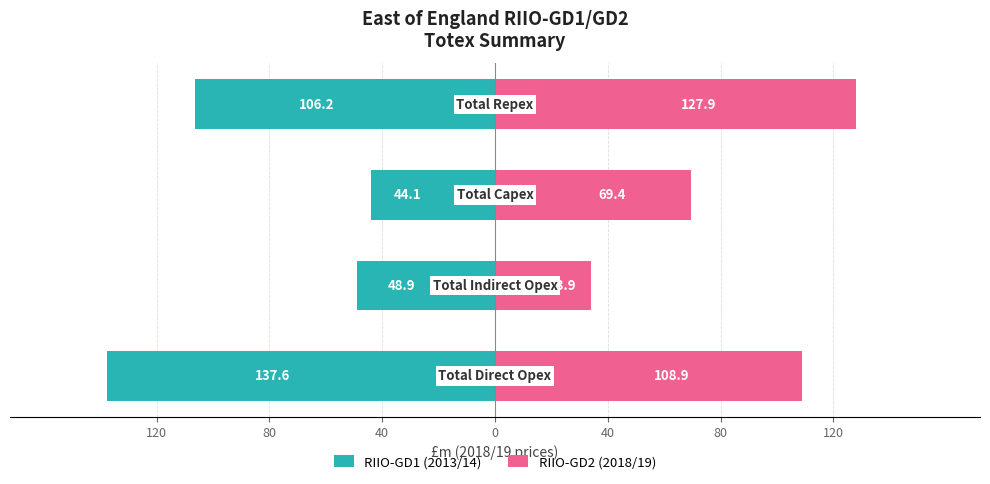

What is the average value of the RIIO-GD1 (2013/14) series?

-84.2